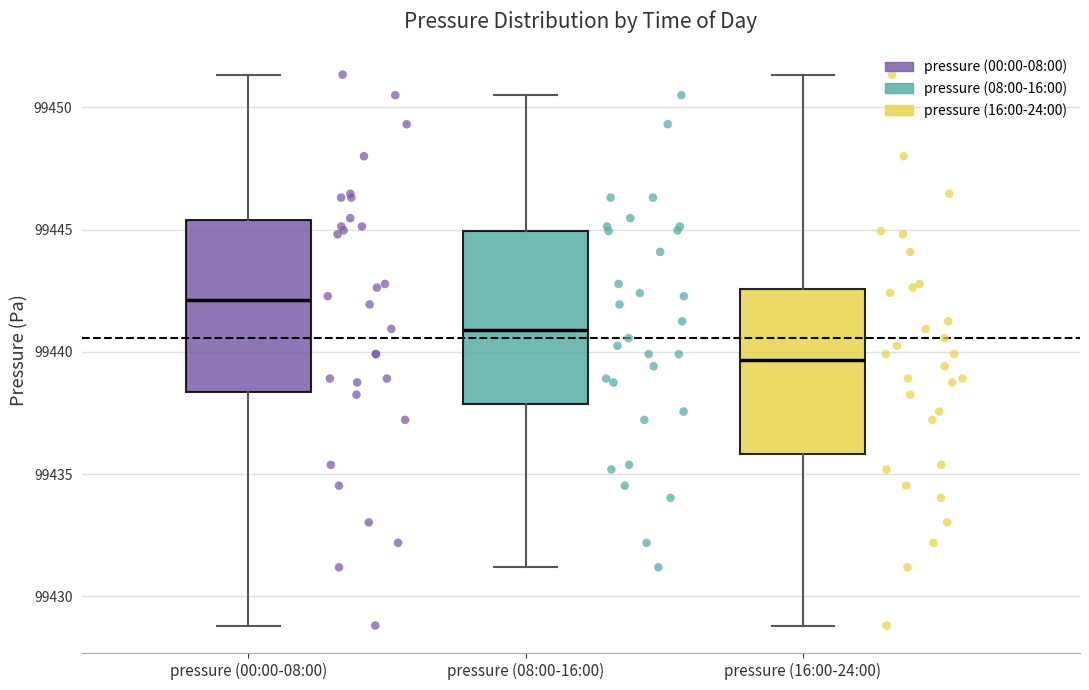

Where does the lower whisker of the box for pressure (16:00-24:00) end on the y-axis? The values are not printed on the chart, so give them approximately, as read against the axis.

99429.0